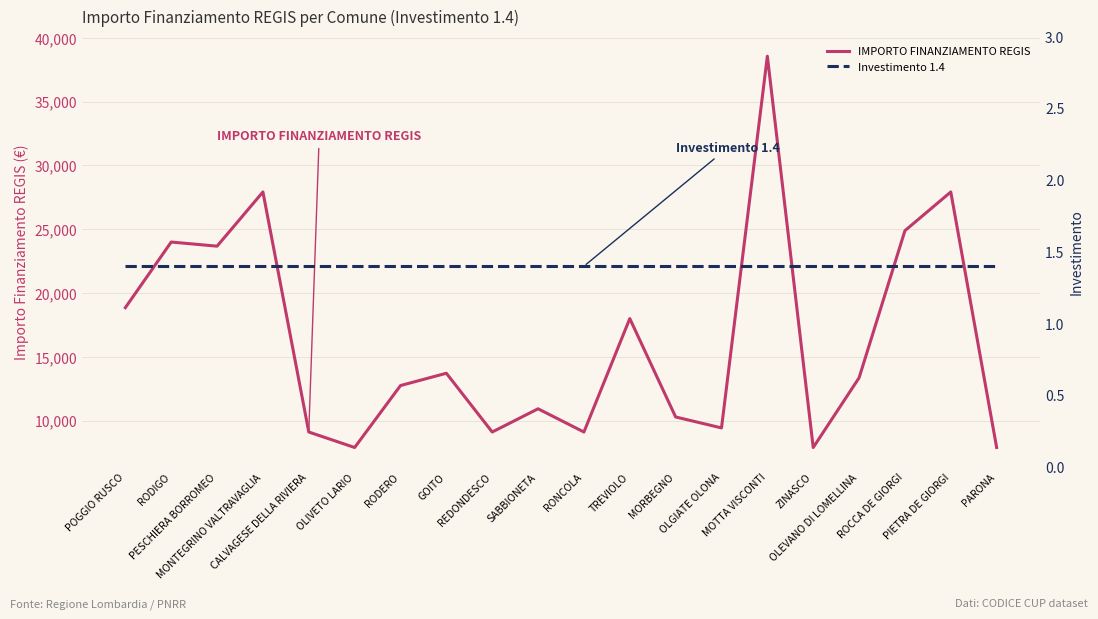

Does the chart have visible grid lines?

Yes